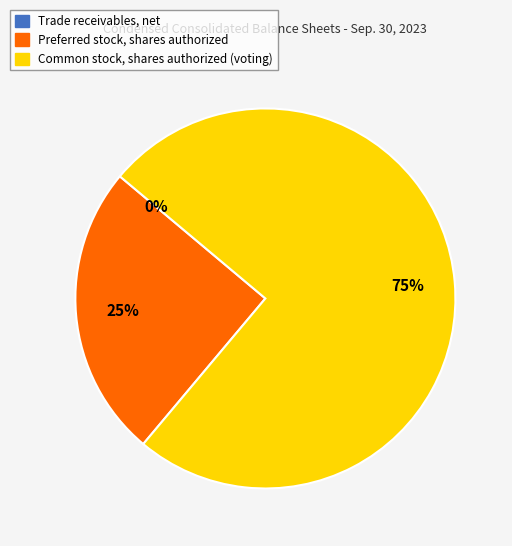

Do Common stock, shares authorized (voting) and Preferred stock, shares authorized together represent more than half of the pie?

Yes